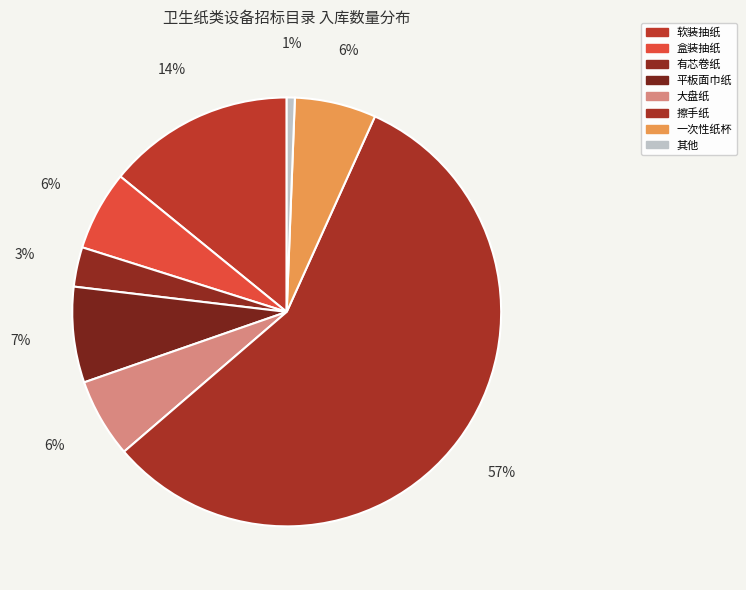

The 有芯卷纸 slice represents 3% of the pie. True or false?

True